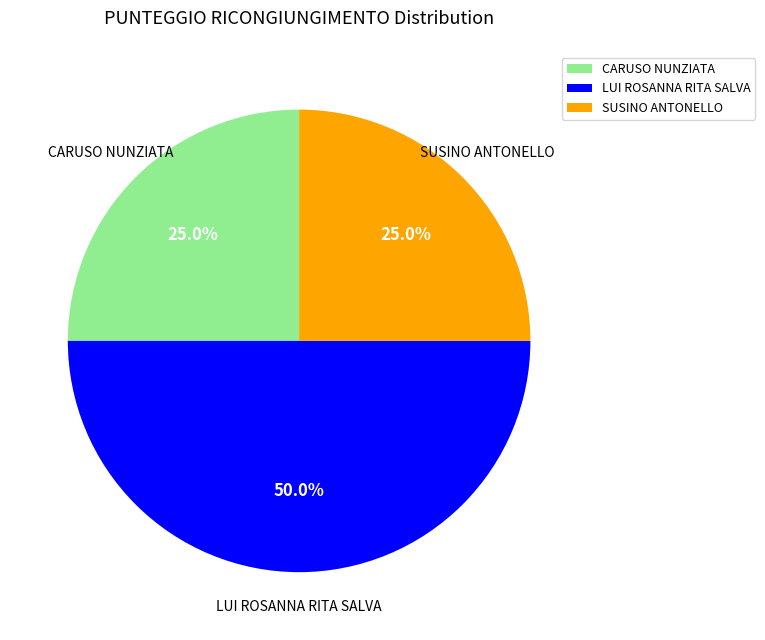

What percentage is the SUSINO ANTONELLO slice, to the nearest percent?

25%